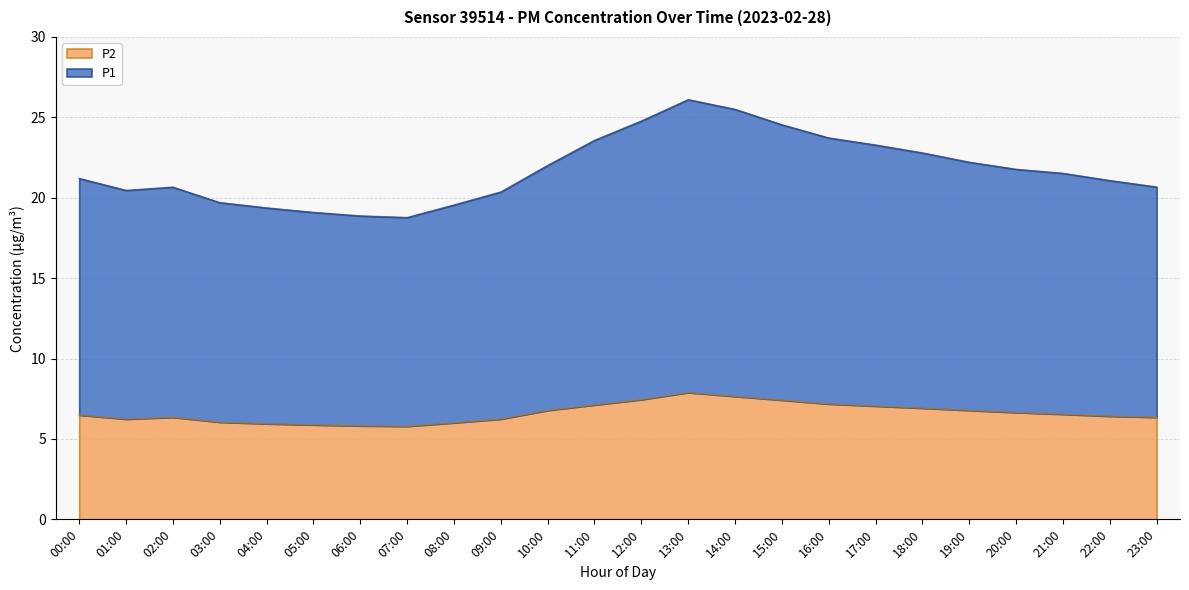

What position from the left is 12:00?

13